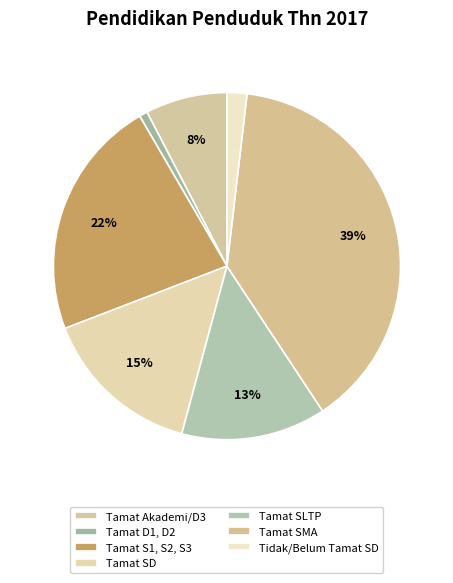

Count the number of slices in the pie.

7